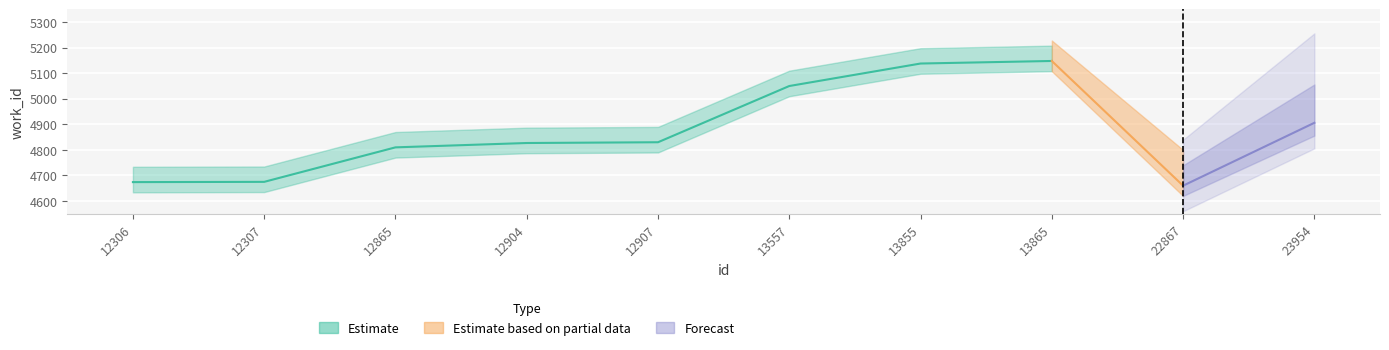

Which label corresponds to the largest value in the chart?

13865